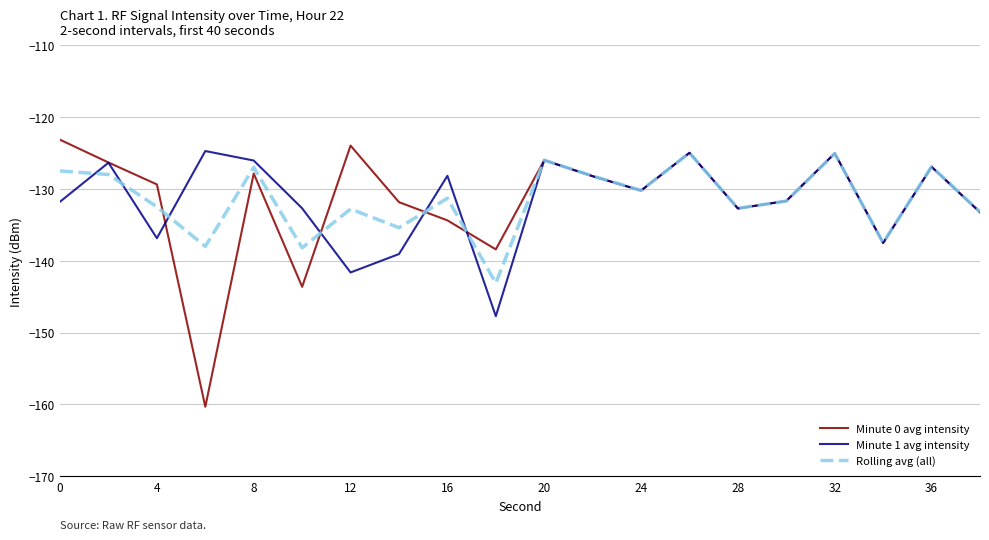

What is the difference between the second highest and second lowest values in the Minute 1 avg intensity series?

16.7